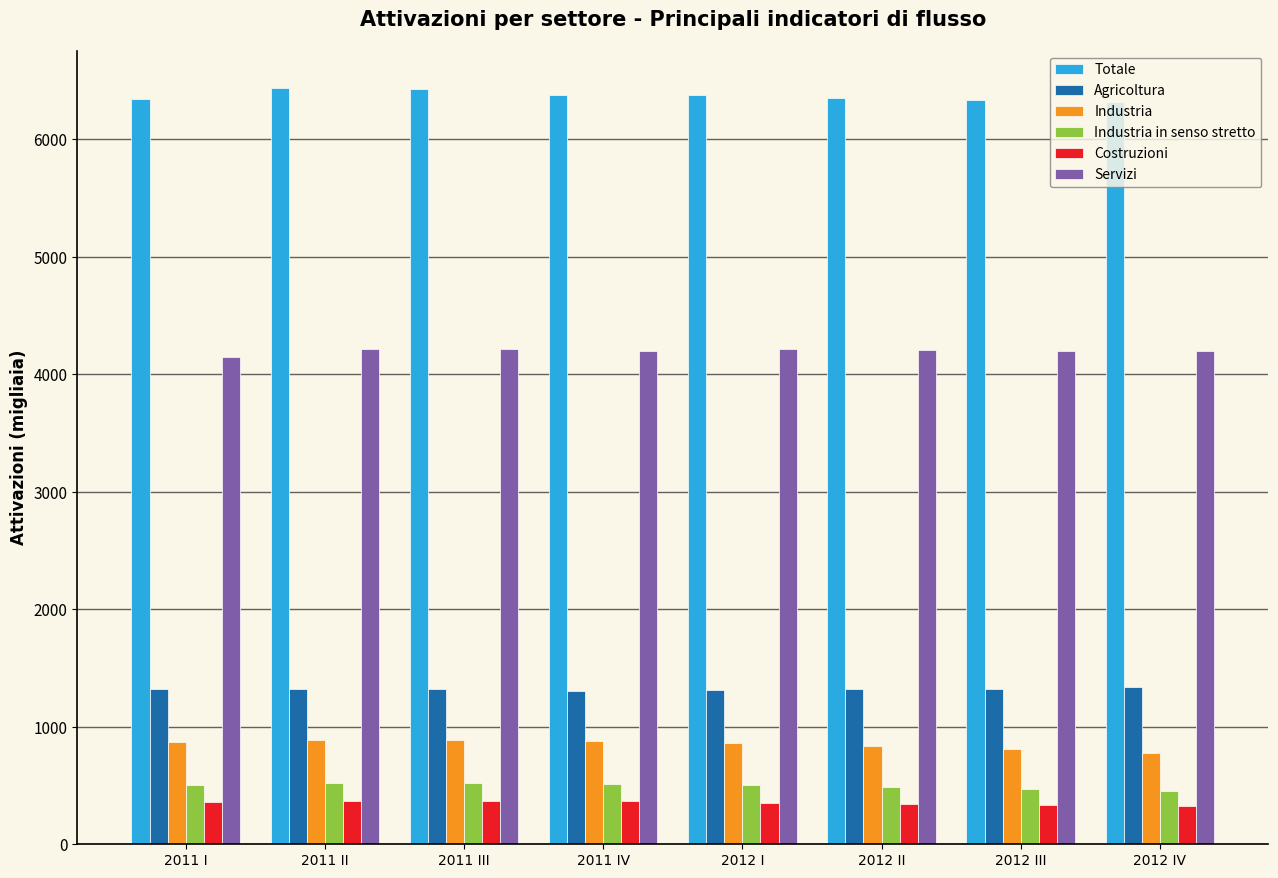

What is the difference between the maximum and minimum values in the Totale series?

116.1